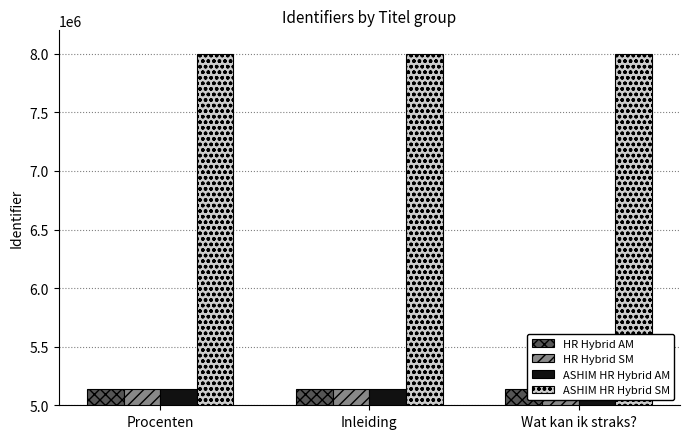

How many values in the ASHIM HR Hybrid AM series are below 5141383?

1